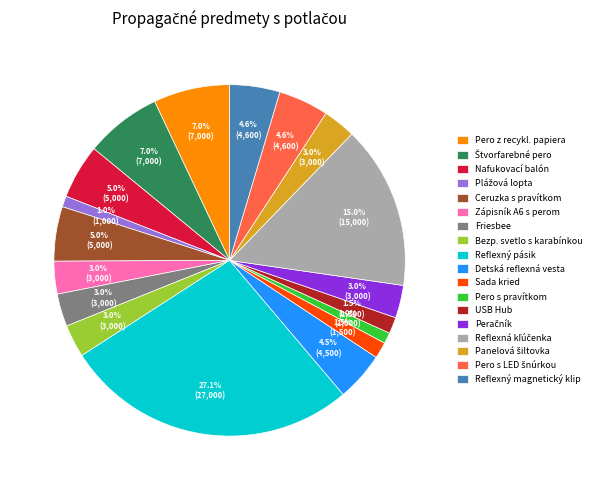

Is there a majority slice in this chart?

No